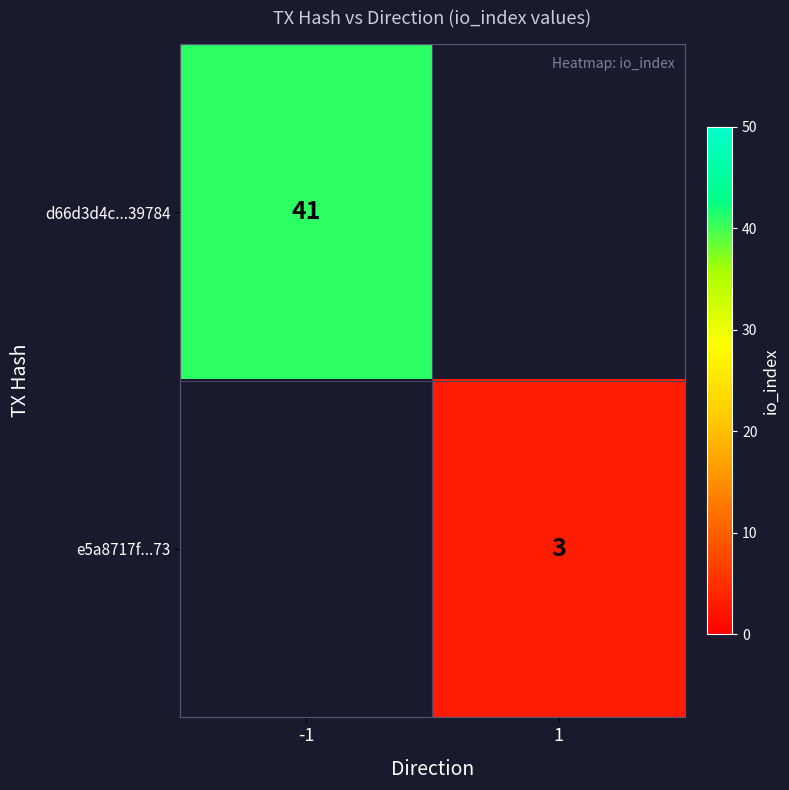

How many categories are shown in the chart?

2